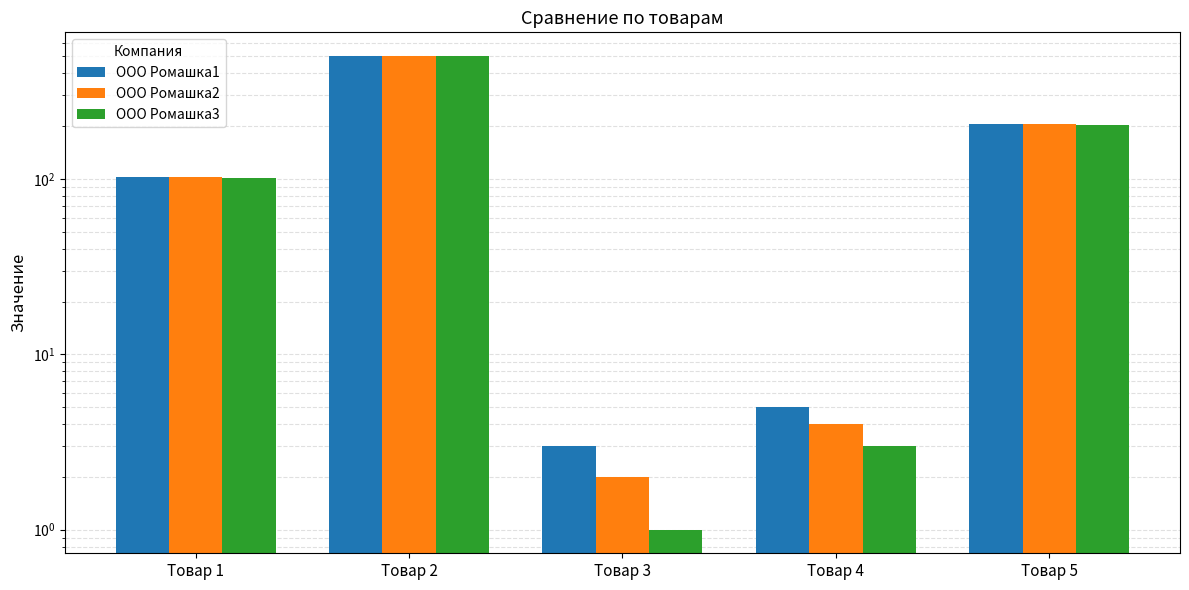

What is the approximate value of ООО Ромашка2 at Товар 4?

4